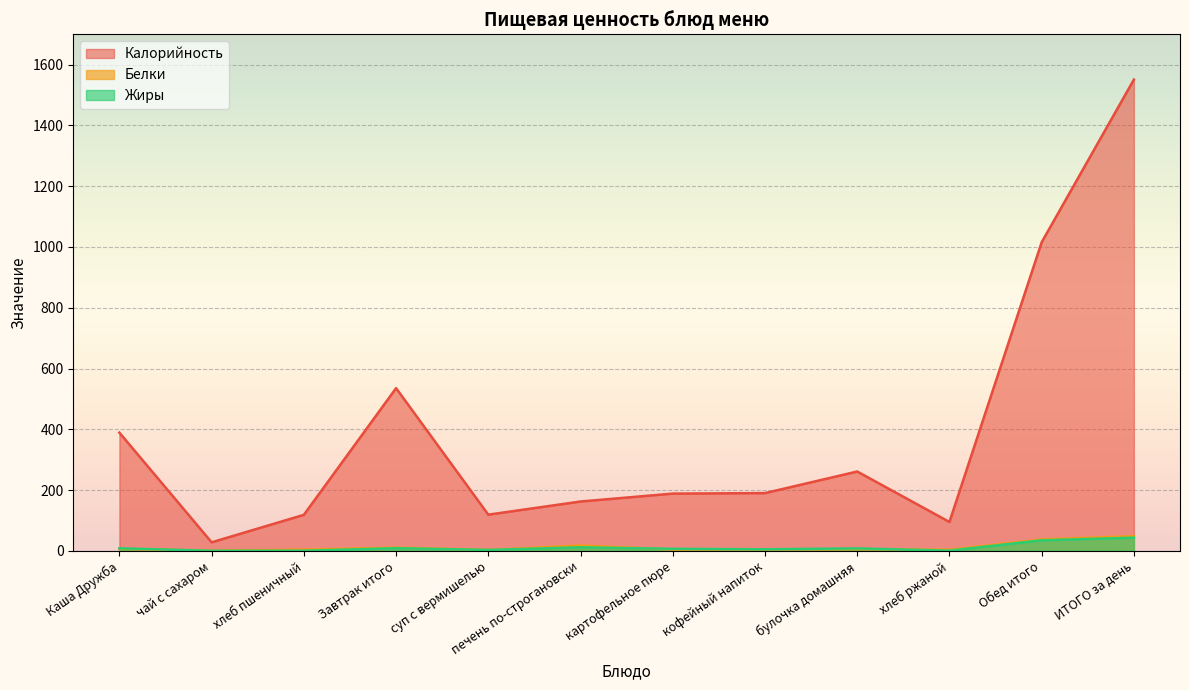

At which label does Жиры reach its minimum?

чай с сахаром